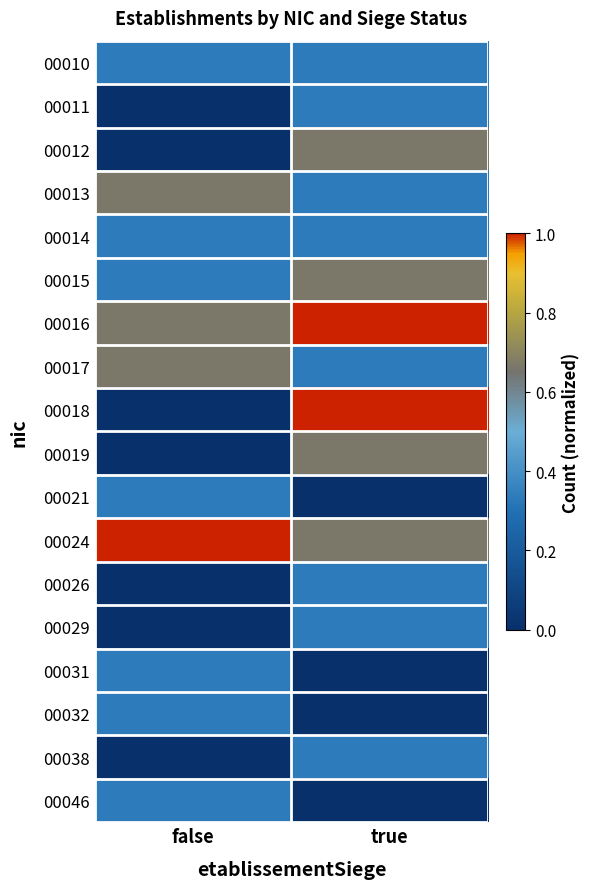

Which has a higher value, true or false?

true